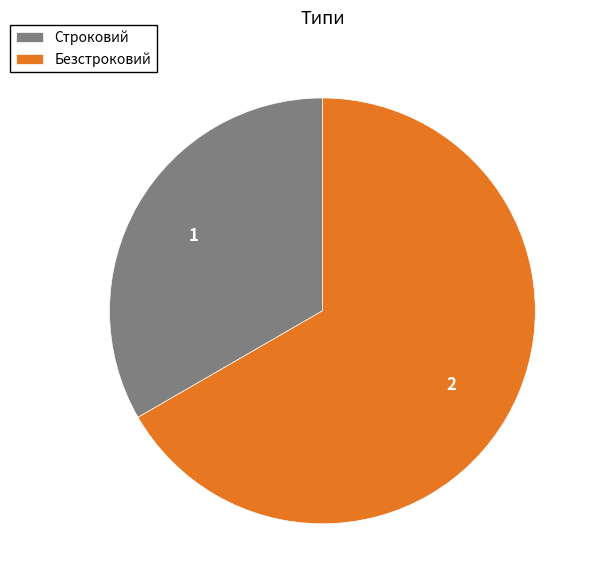

Is Безстроковий the majority of the pie?

Yes